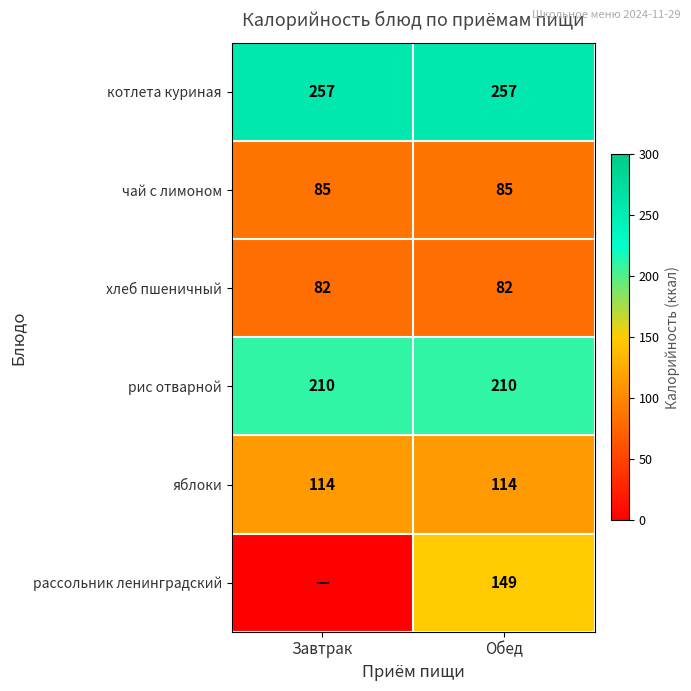

What is the sum of all рис отварной values?

420